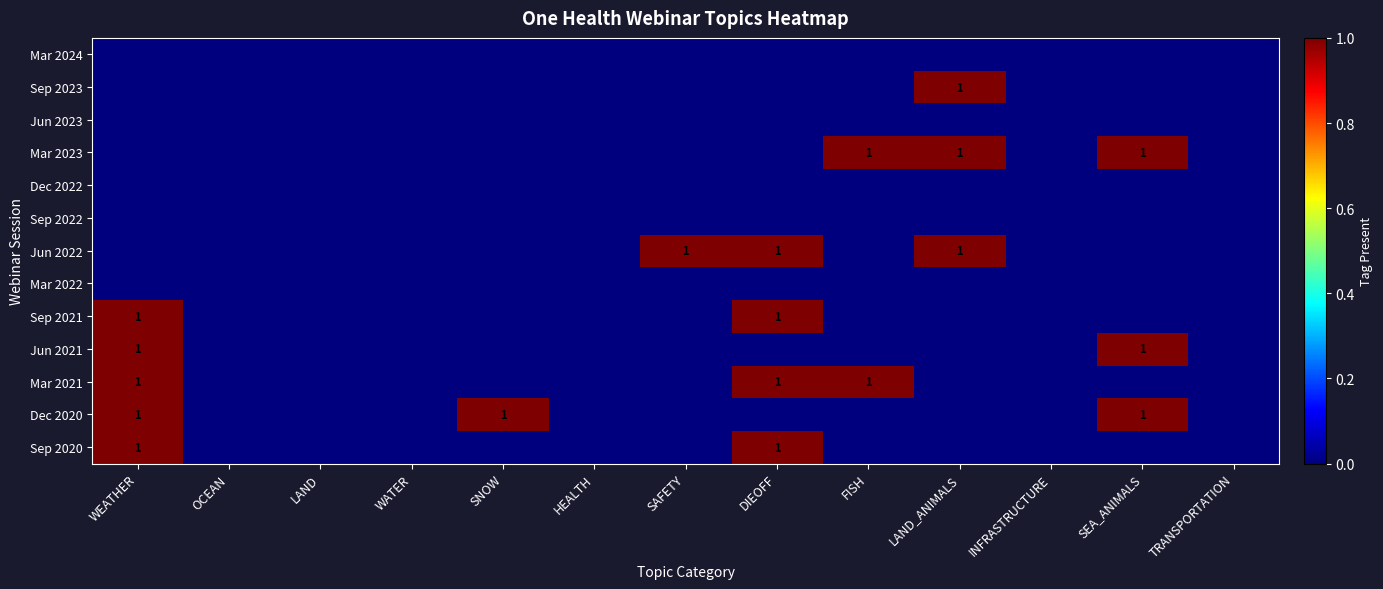

What is the difference between the maximum and minimum values in the Jun 2021 series?

1